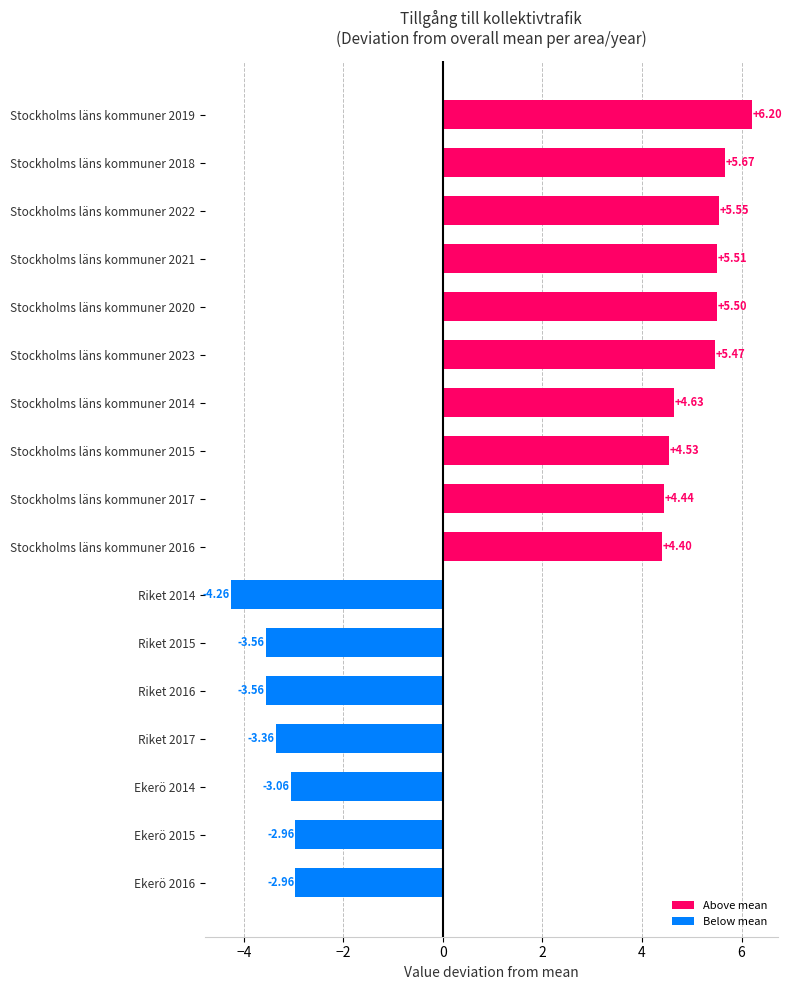

Between Ekerö 2015 and Stockholms läns kommuner 2020, which is larger?

Stockholms läns kommuner 2020